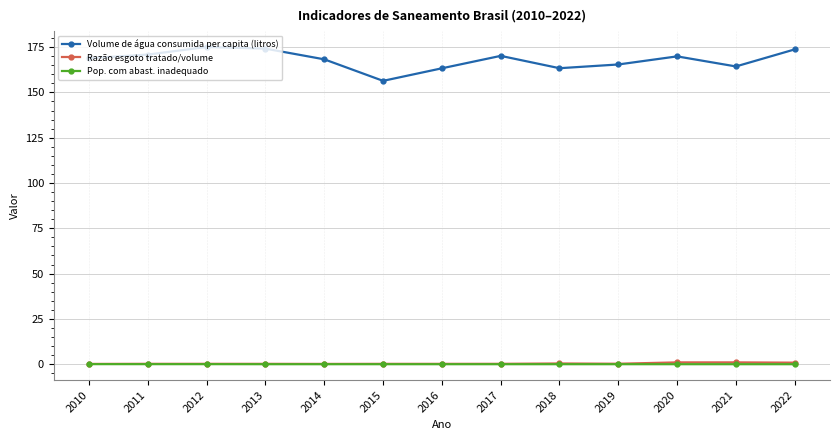

True or false: Pop. com abast. inadequado and Volume de água consumida per capita (litros) cross at least once.

False